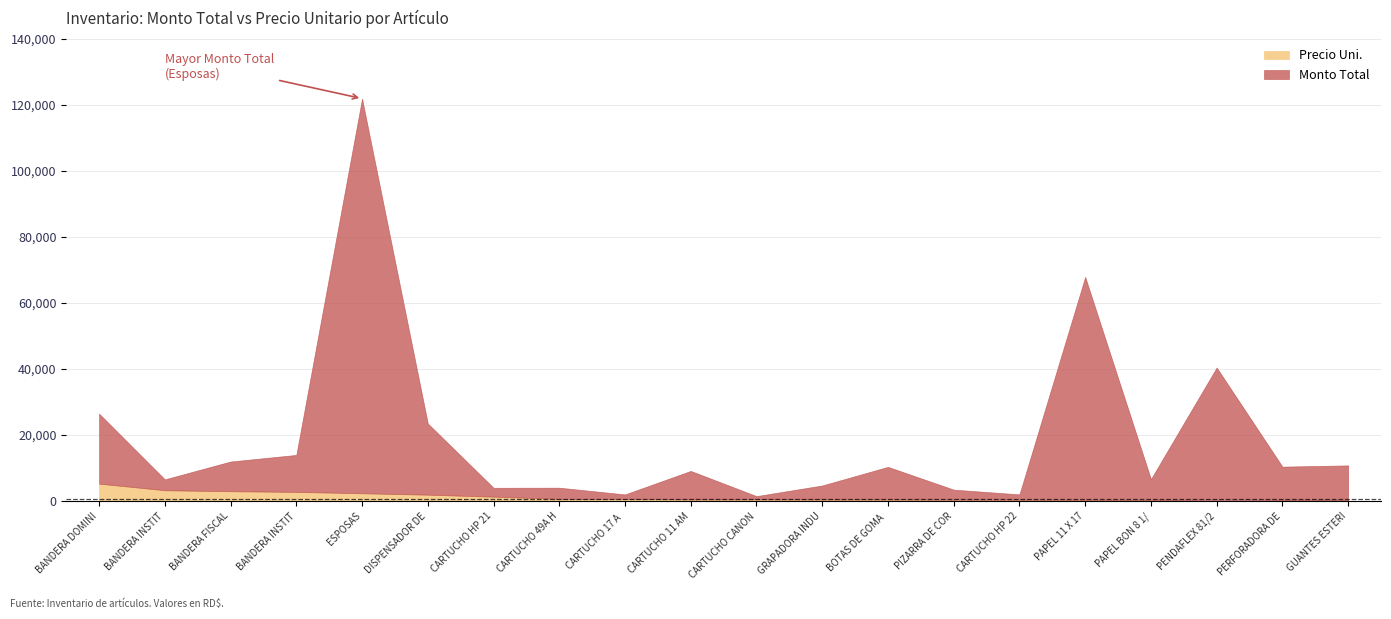

At BANDERA FISCALIA DEL DISTRITO EXT, list the series in order from smallest to largest.

Precio Uni., Monto Total